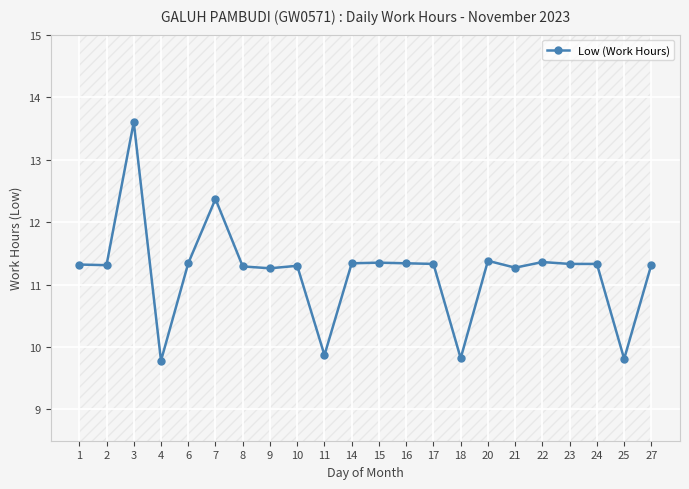

Reading left to right, transcribe all the data shown in this chart.

11.3	11.3	13.6	9.8	11.3	12.4	11.3	11.3	11.3	9.9	11.3	11.3	11.3	11.3	9.8	11.4	11.3	11.4	11.3	11.3	9.8	11.3